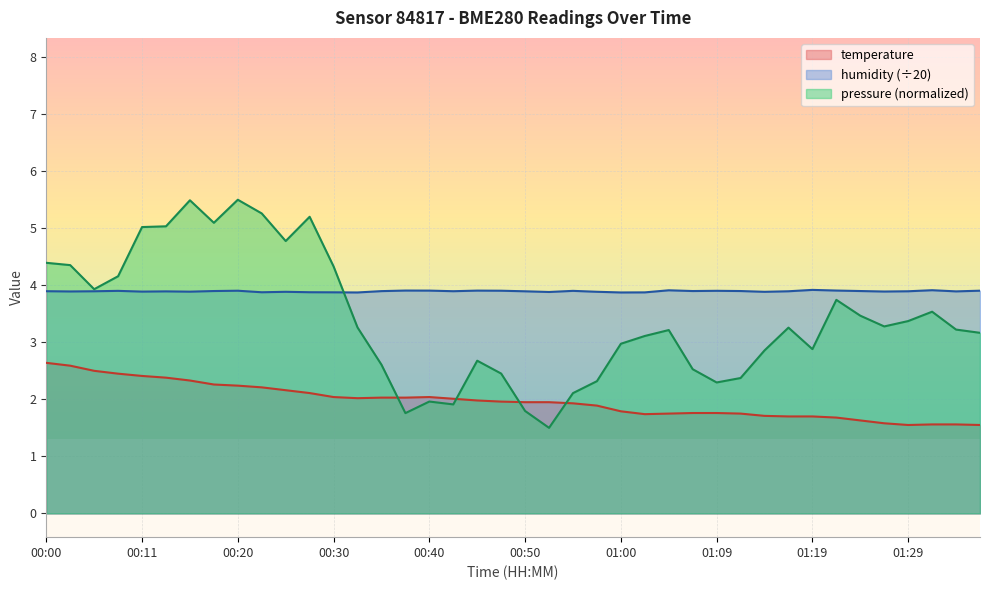

True or false: temperature and humidity cross at least once.

False